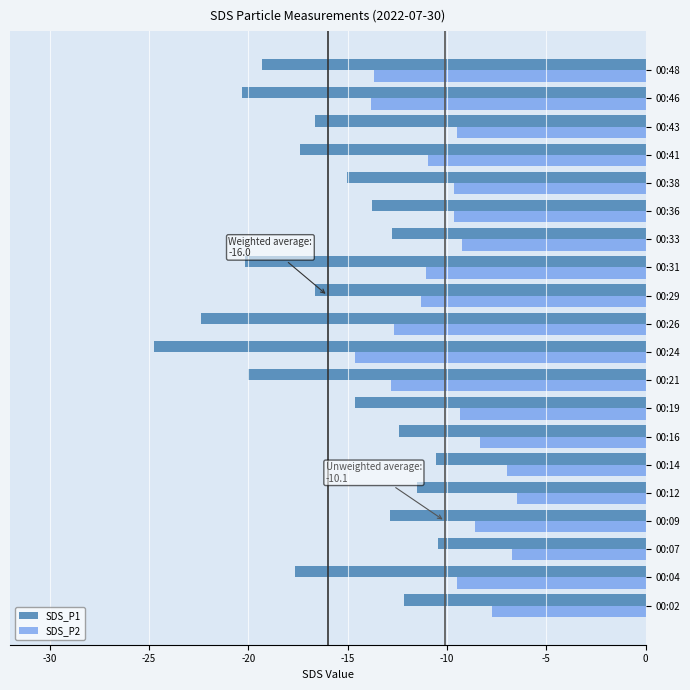

The value of SDS_P1 at 00:19 is -14.7. True or false?

True